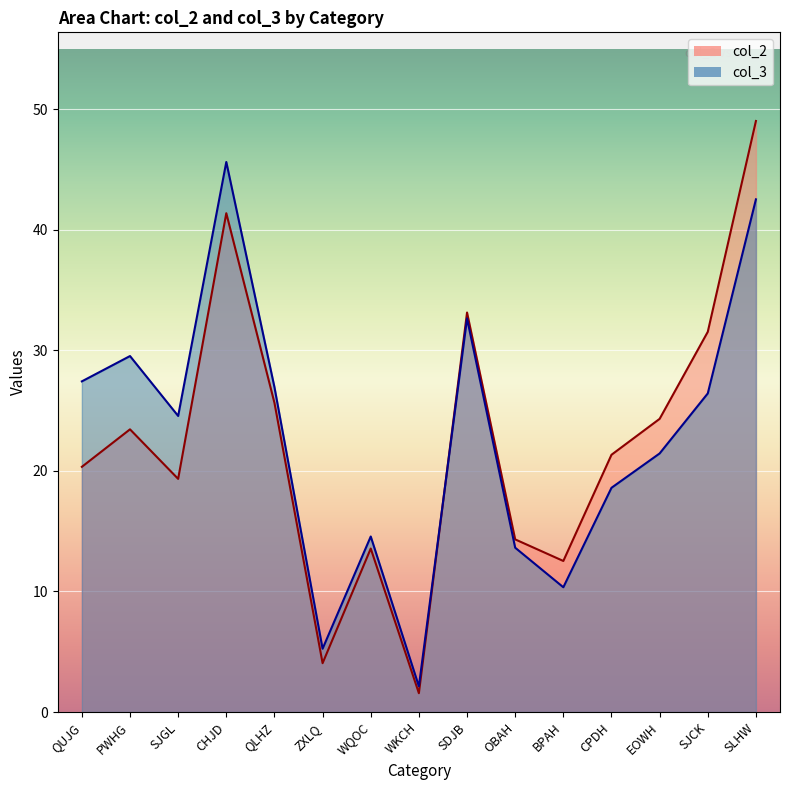

At CHJD, list the series in order from largest to smallest.

col_3, col_2